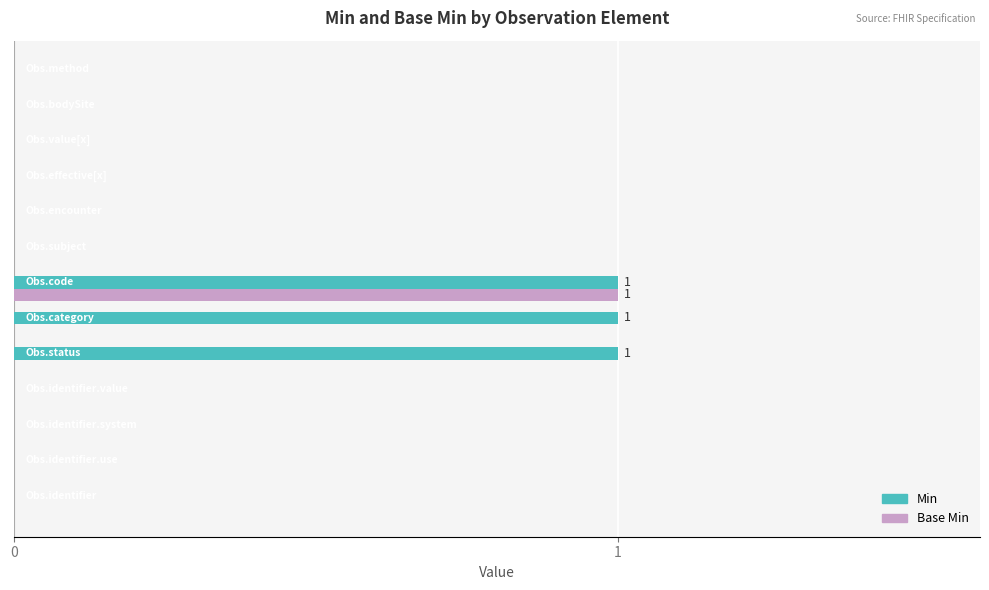

Which series has the largest total across all categories?

Min